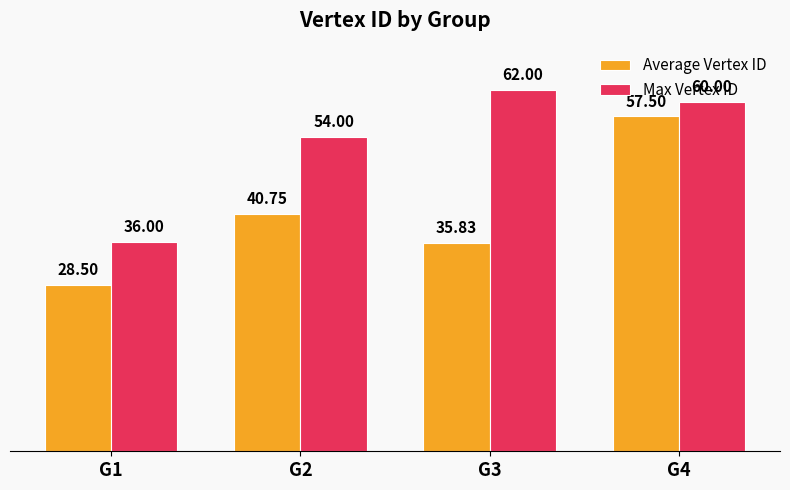

Rank the series by their average value, from lowest to highest.

Average Vertex ID, Max Vertex ID